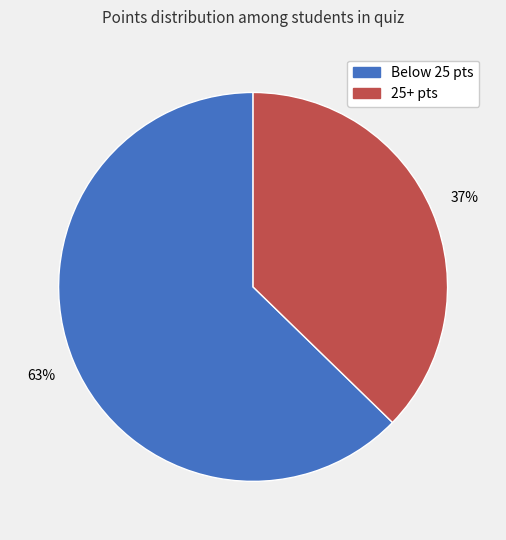

What is the ratio of the value at Below 25 pts to the value at 25+ pts?

1.7